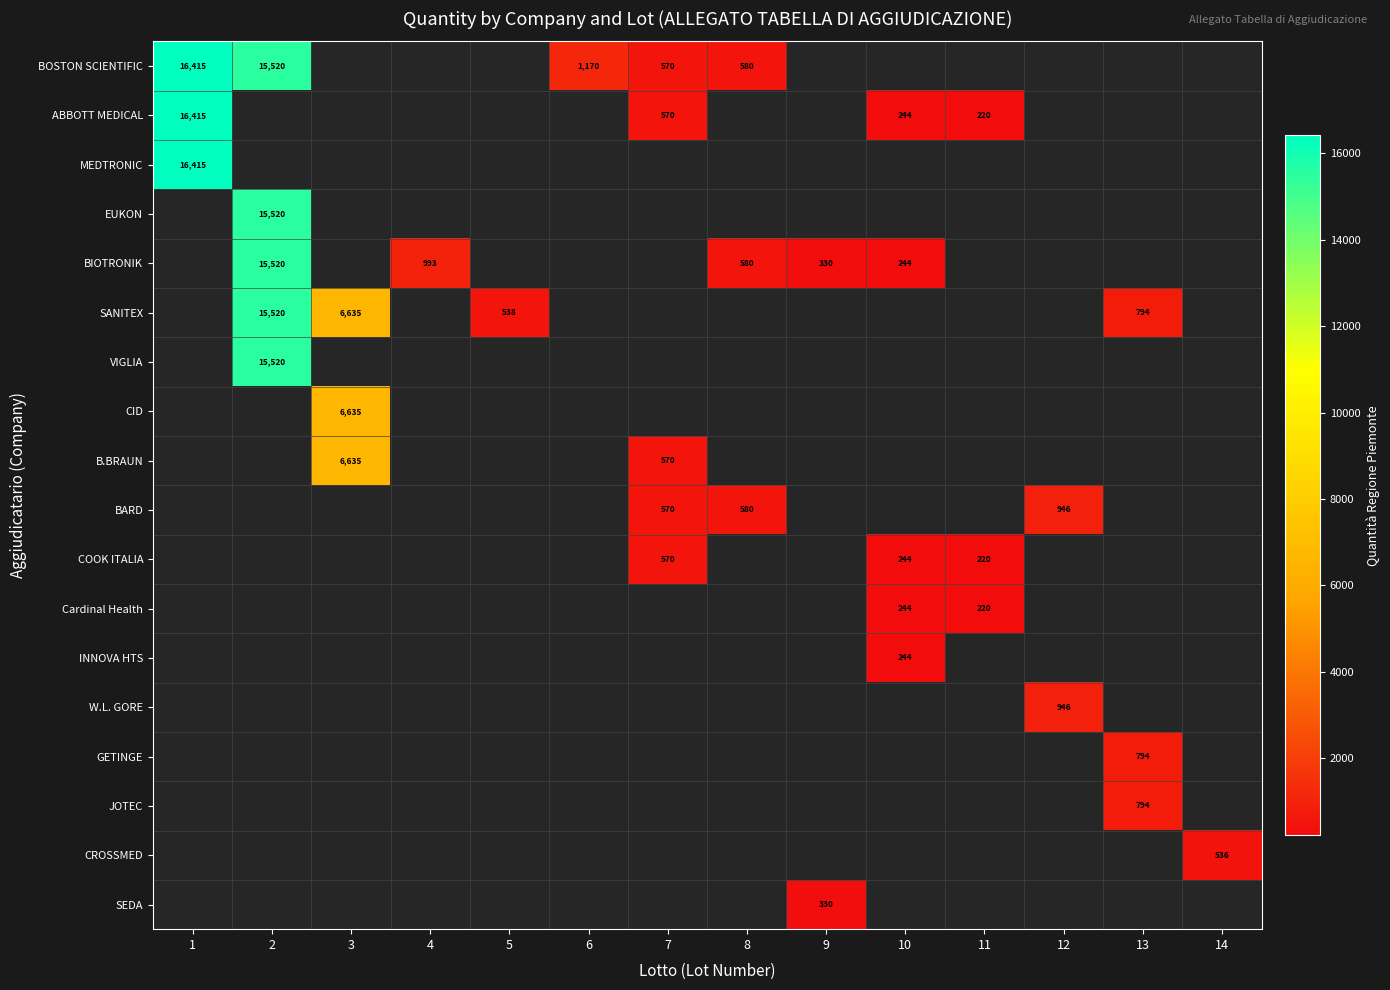

The BARD series shows 580 at 8. True or false?

True